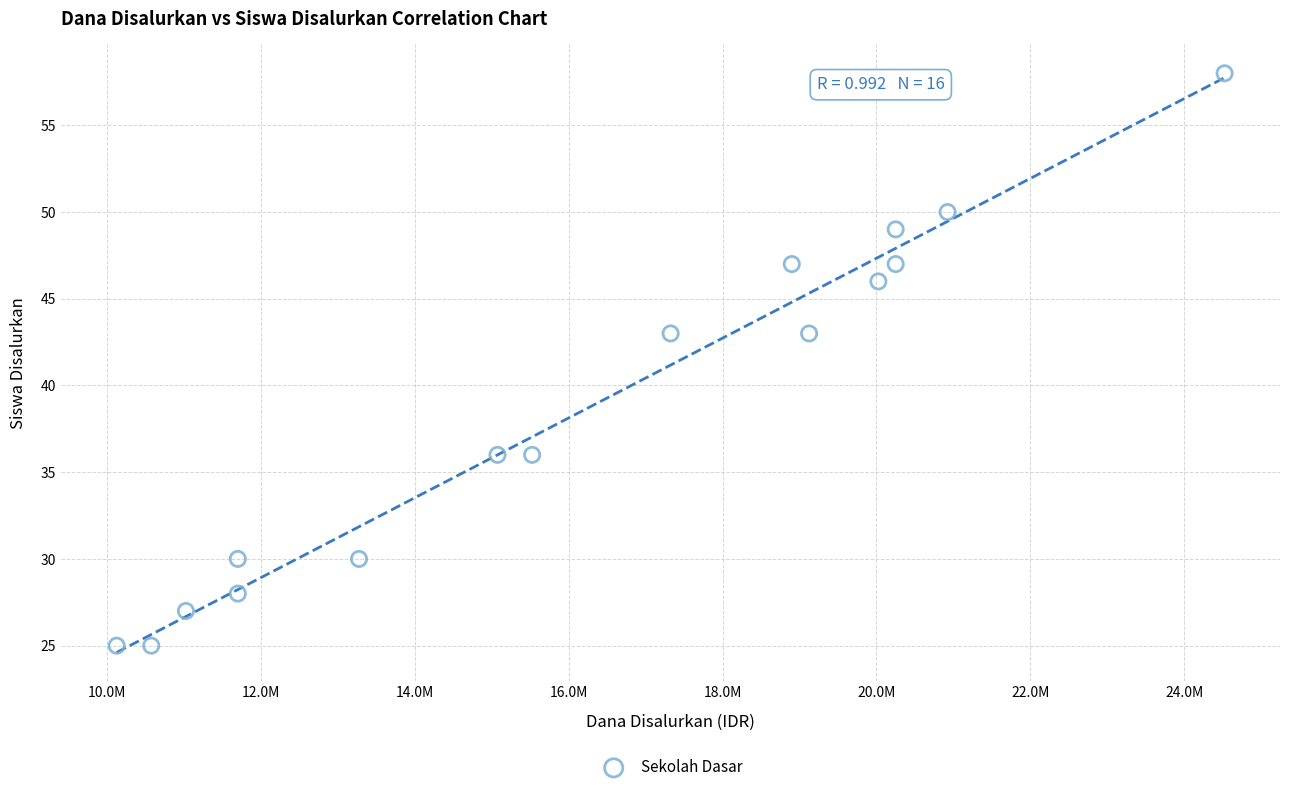

What is the range of Y values (max minus min)?

33